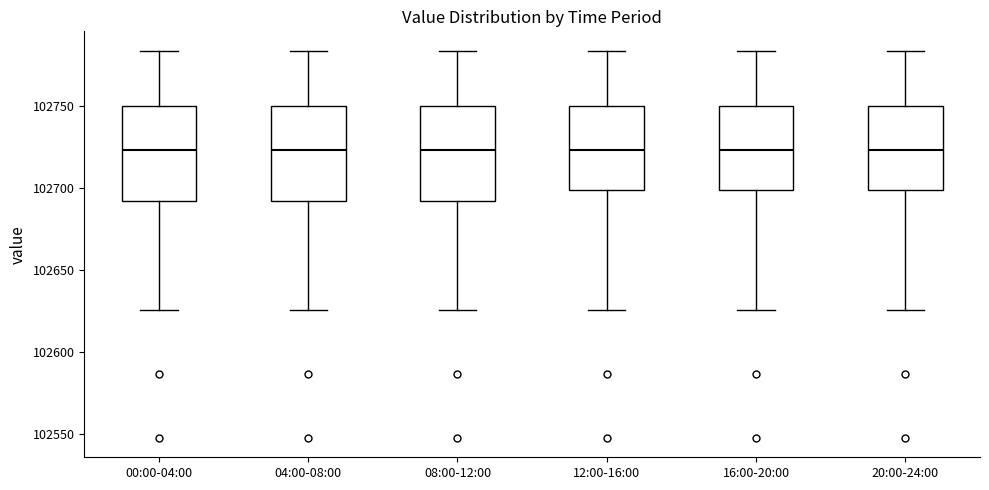

Where does the lower whisker of the box for 16:00-20:00 end on the y-axis? The values are not printed on the chart, so give them approximately, as read against the axis.

102625